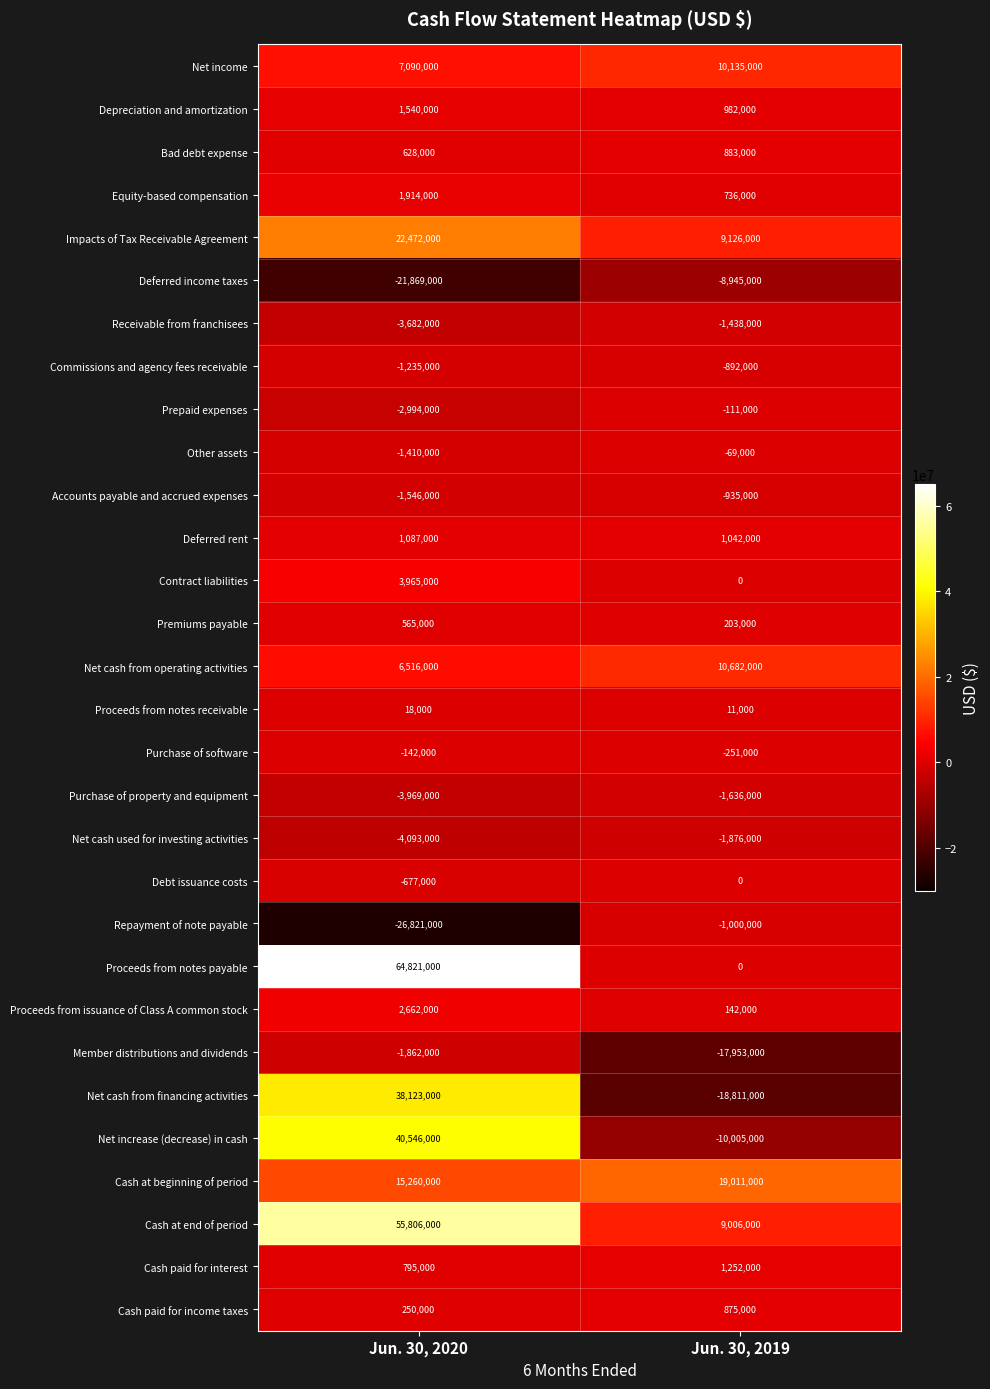

Where is Other assets nearest to the value -739500?

Jun. 30, 2020